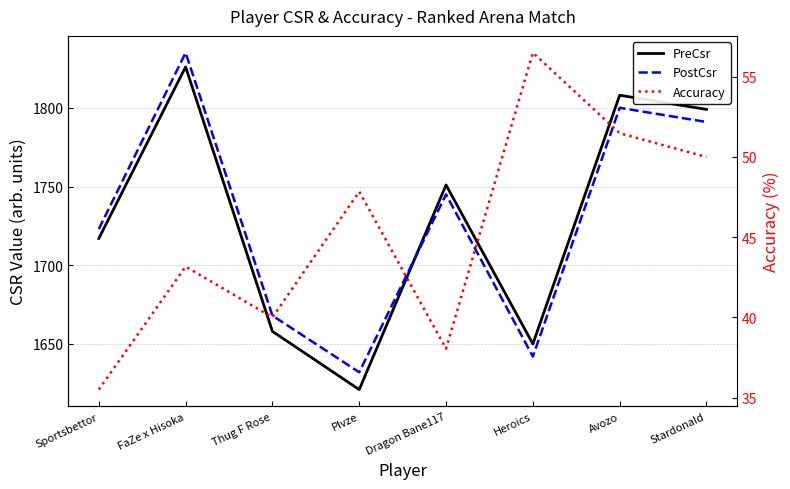

Rank the series at FaZe x Hisoka from lowest to highest value.

Accuracy, PreCsr, PostCsr